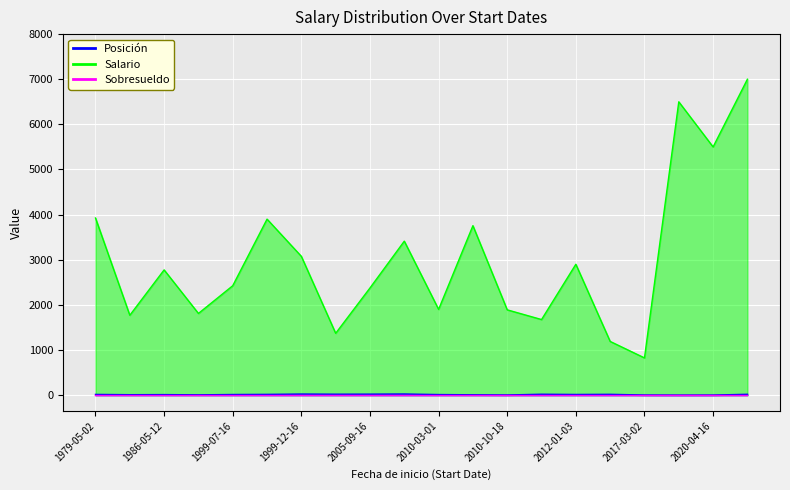

At which category is the sum across all series the highest?

2020-09-28